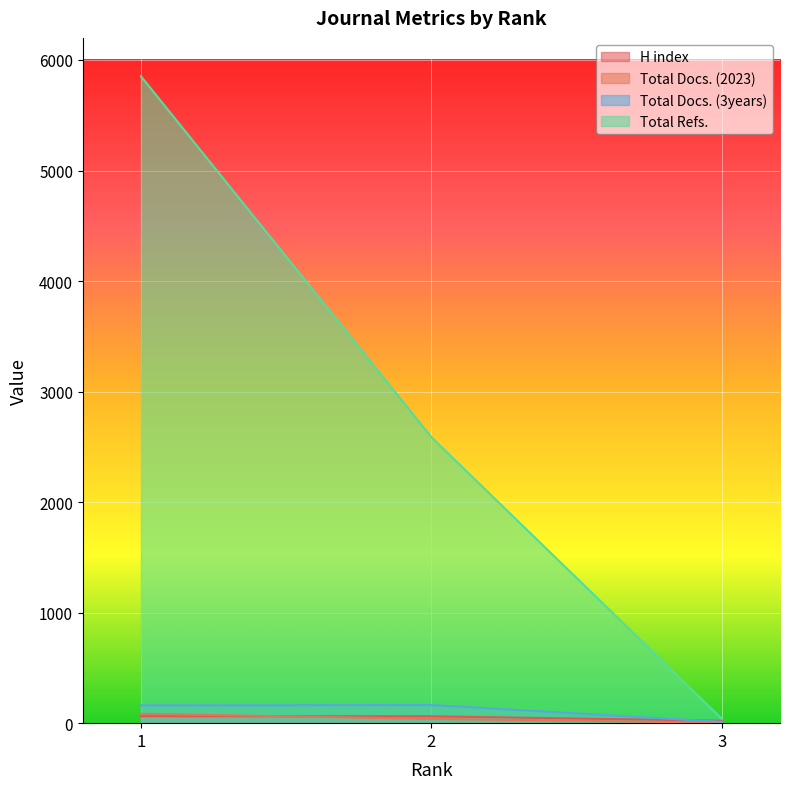

What is the minimum value for Total Refs.?

39